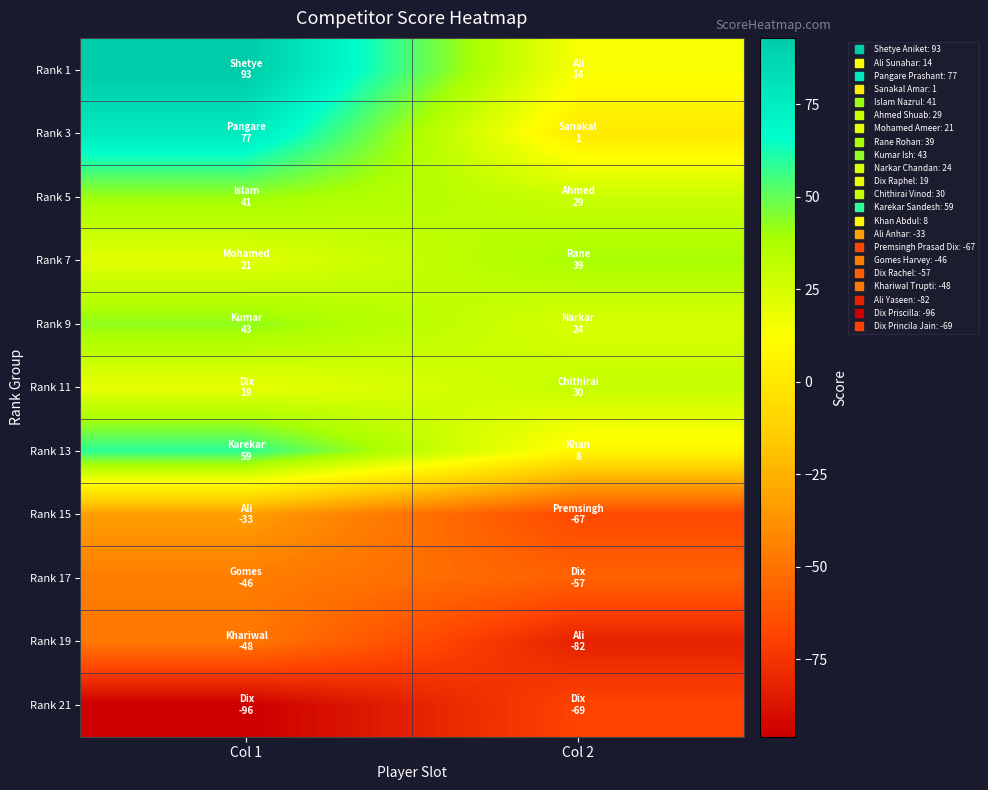

Rank the series at Col 2 from highest to lowest value.

Rank 7, Rank 11, Rank 5, Rank 9, Rank 1, Rank 13, Rank 3, Rank 17, Rank 15, Rank 21, Rank 19